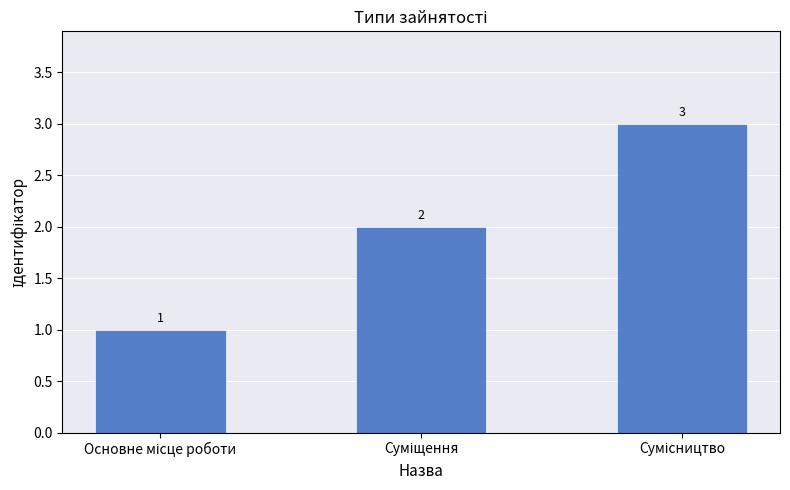

What is the maximum value shown in the chart?

3